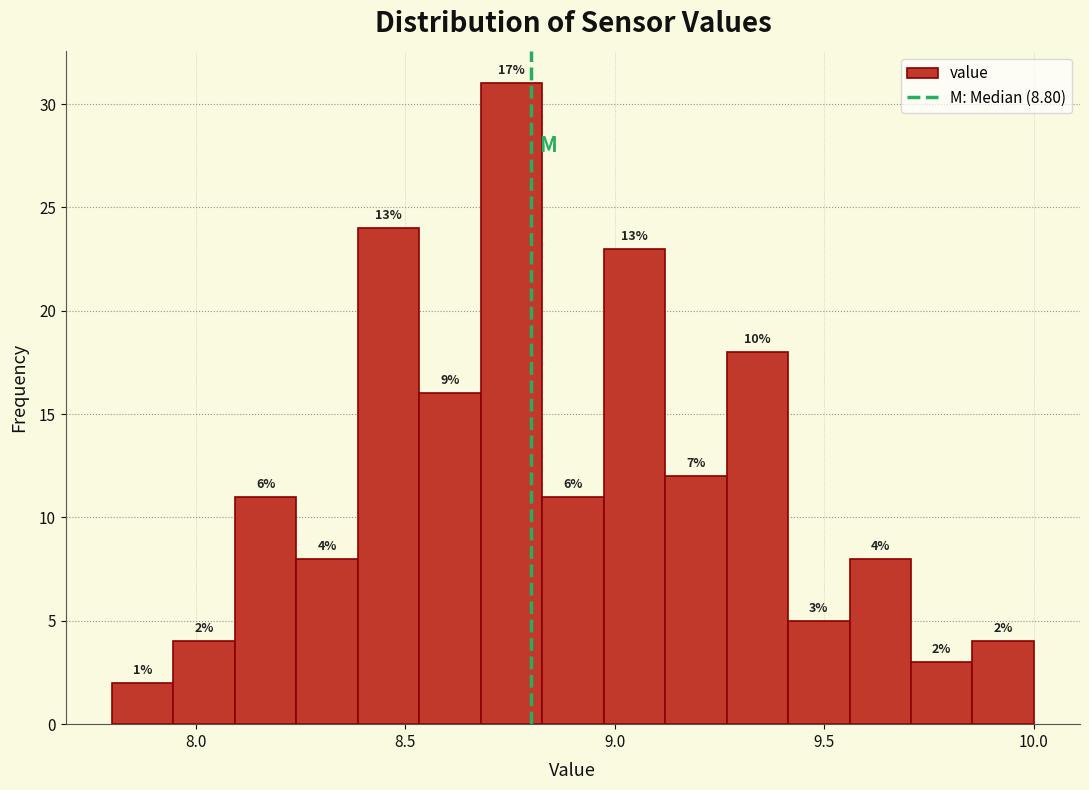

Read against the x-axis, roughly where is the centre of the tallest bar?

8.75